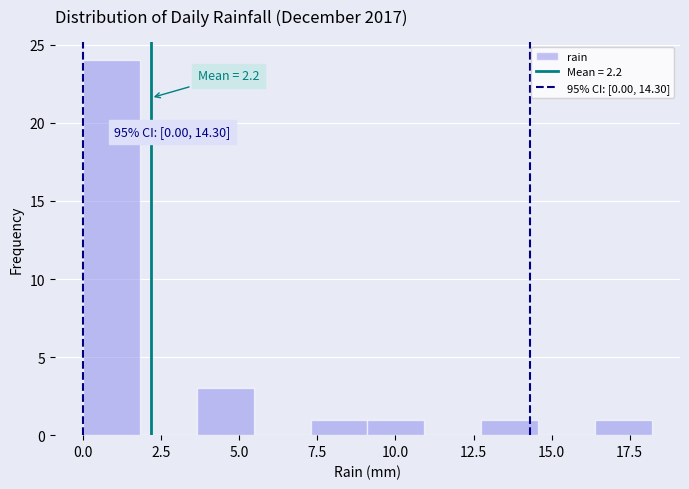

Read against the x-axis, roughly where is the centre of the tallest bar?

1.0